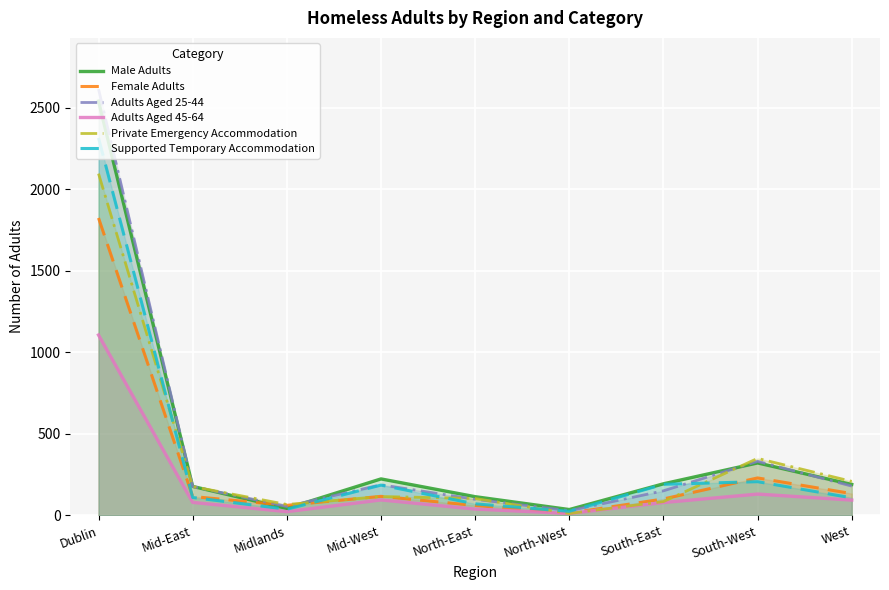

What is the value of the Supported Temporary Accommodation point at the 6th from the left?

25